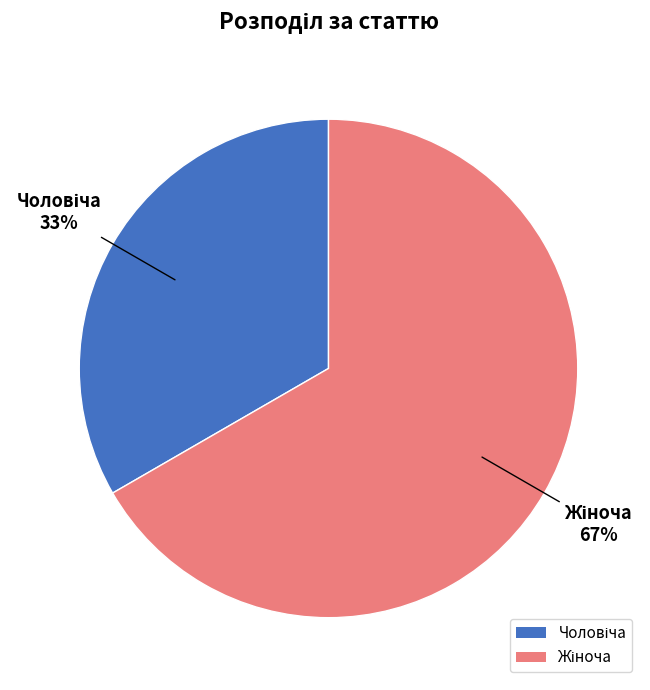

To the nearest percent, what is the average slice percentage?

50%